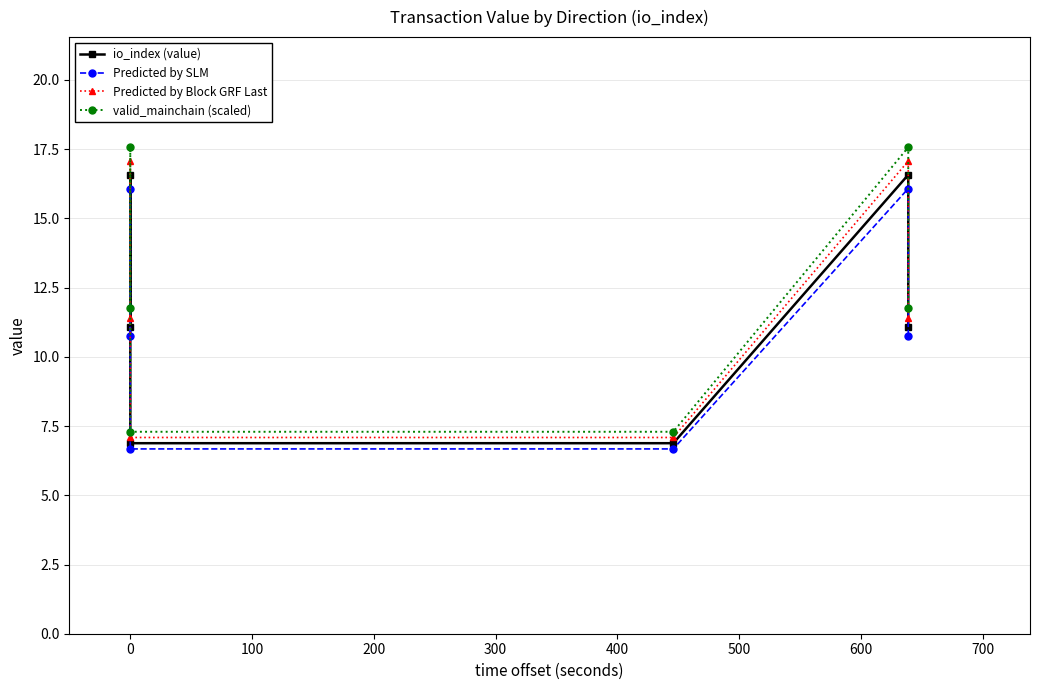

What is the value of the io_index (value) point at the 5th from the left?

16.6